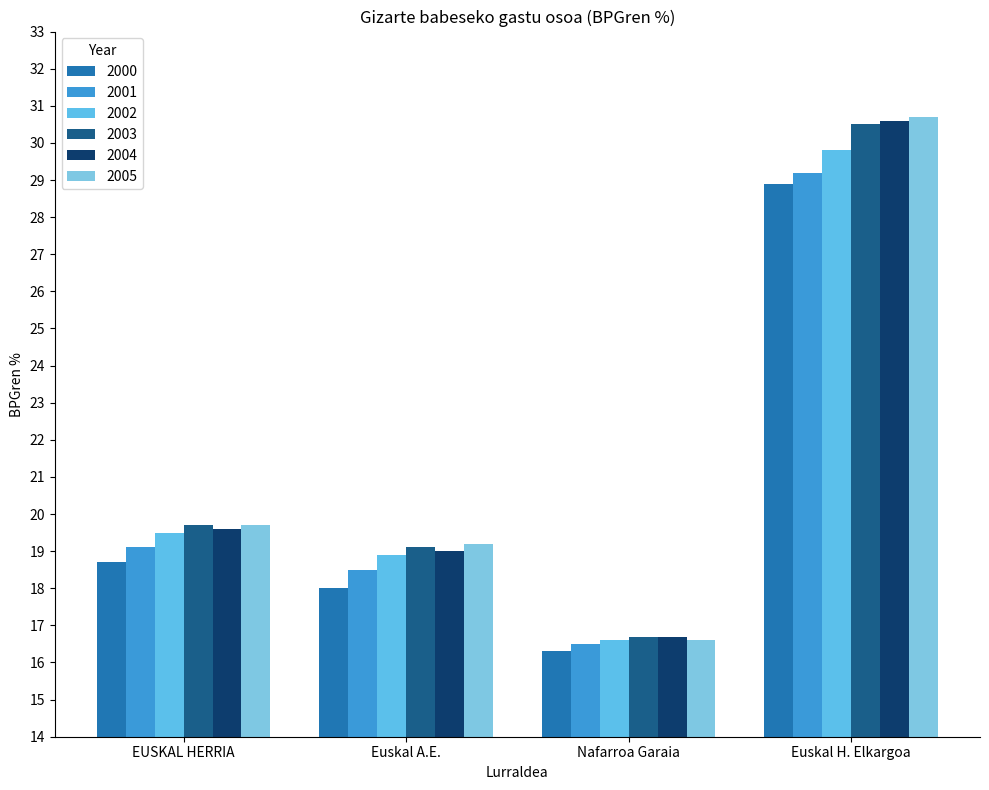

How many series are shown in this chart?

6